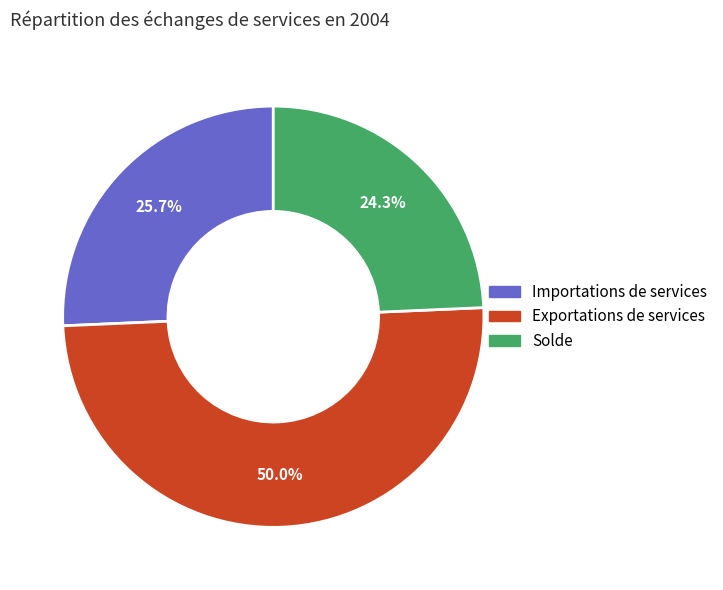

Which slice is the smallest?

Solde